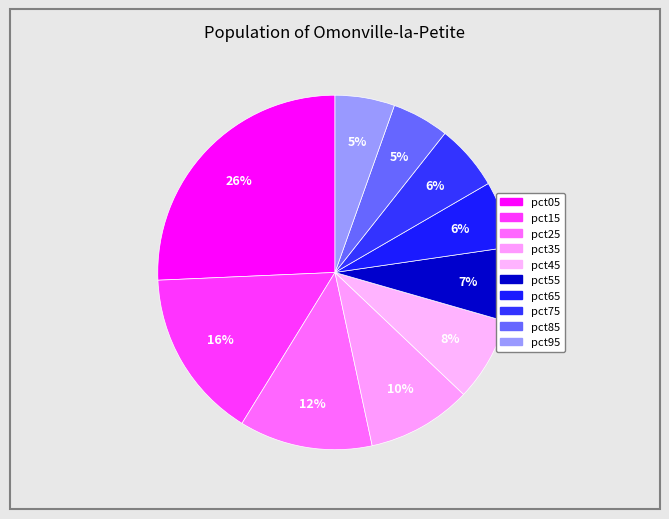

Count the number of slices in the pie.

10